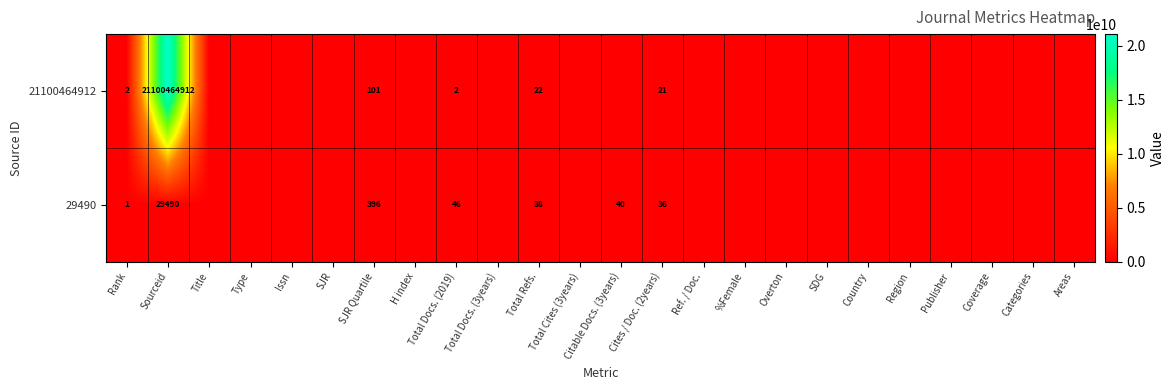

Is it true that 29490 equals 49 at Cites / Doc. (2years)?

False